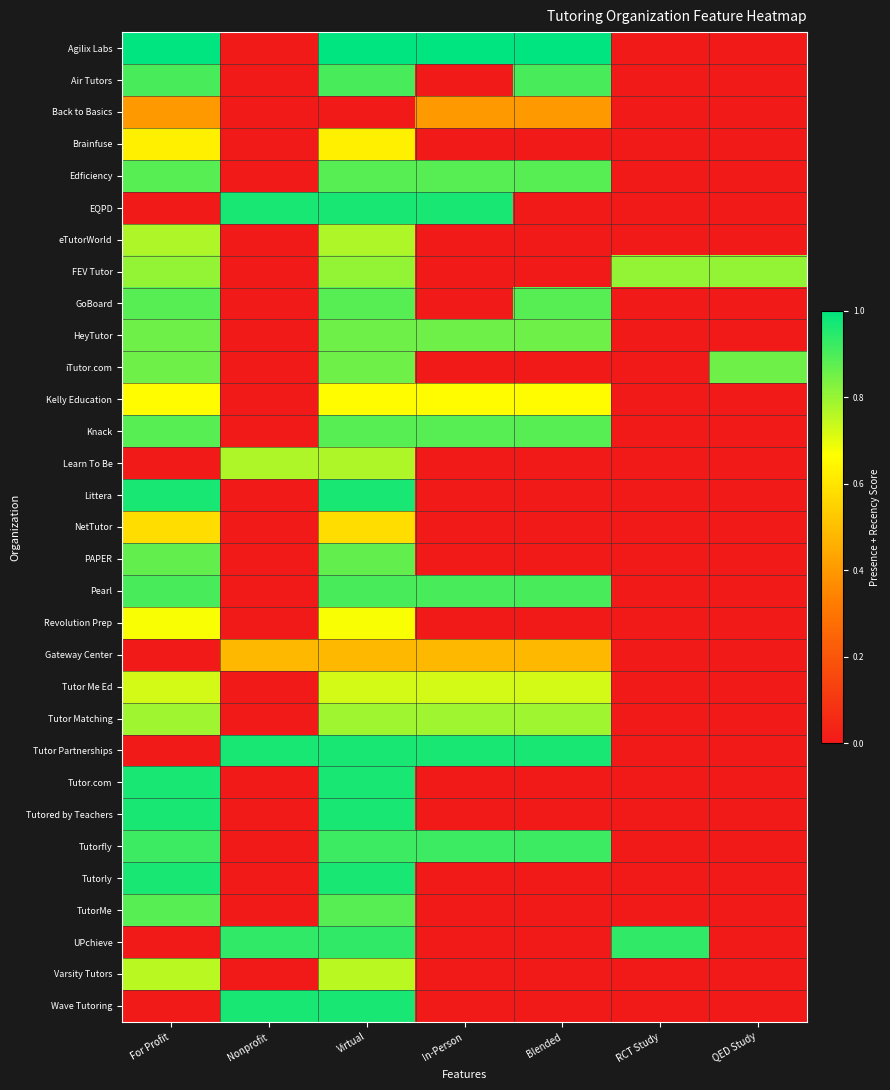

What is the total value across all series at QED Study?

1.7